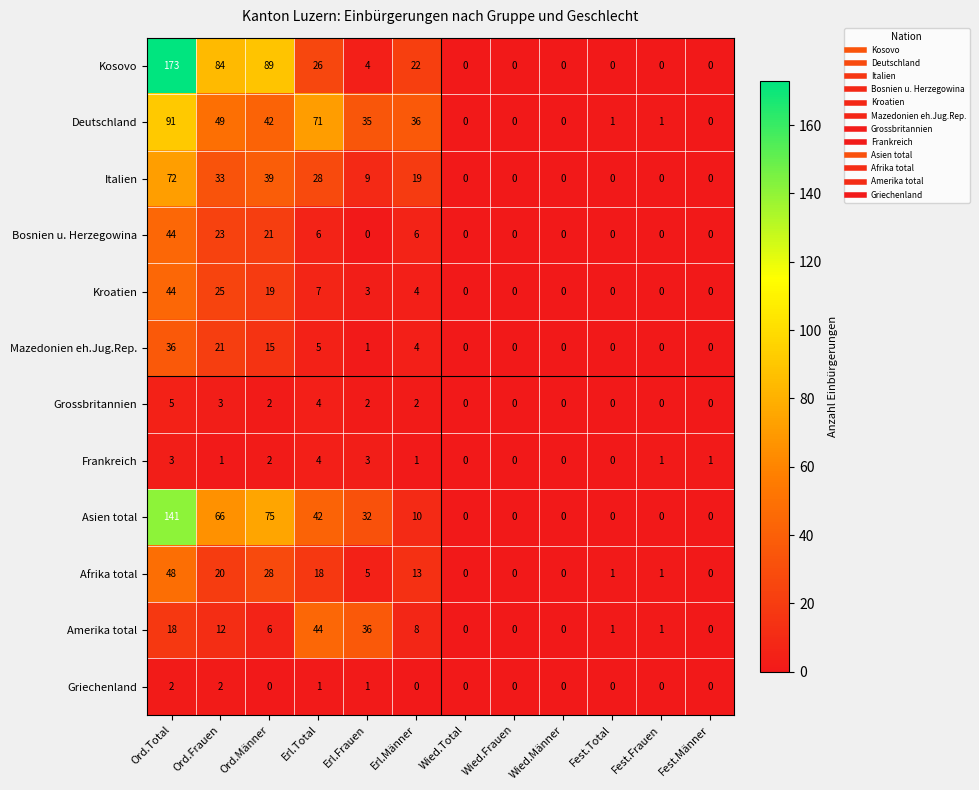

At which label does Afrika total first exceed 5?

Ord.Total